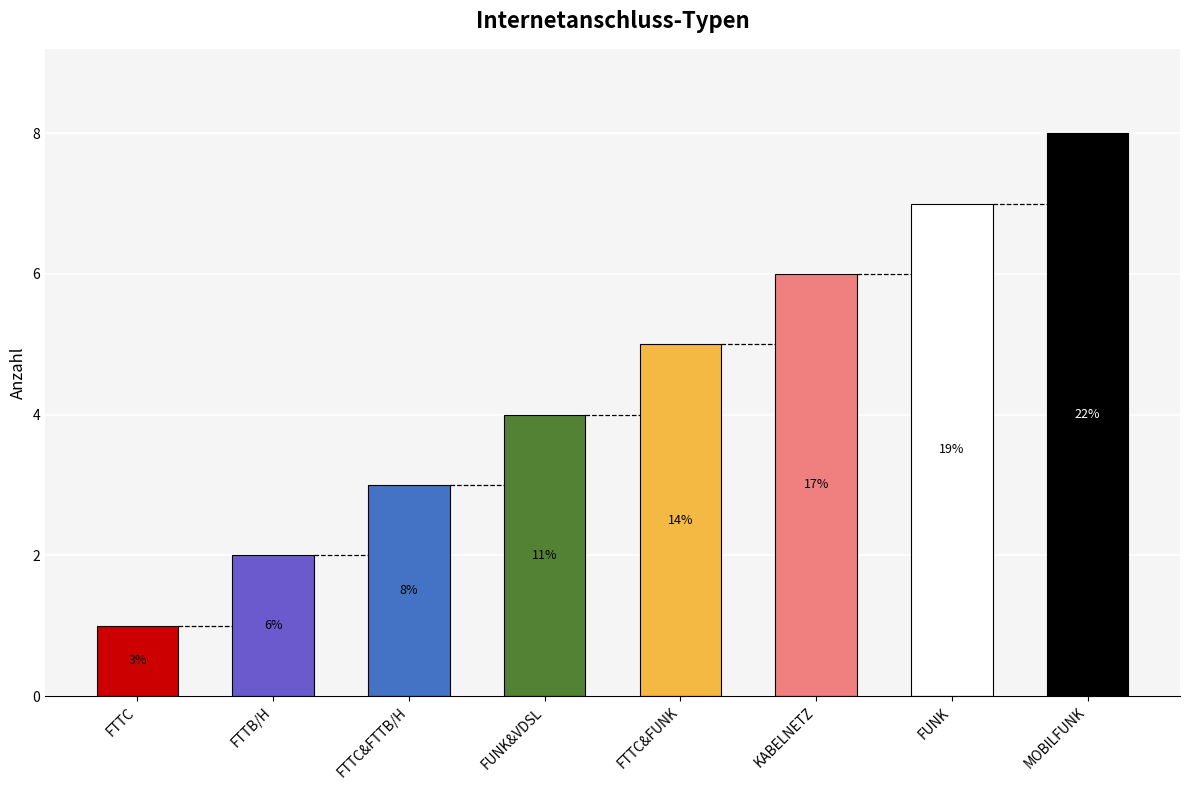

Count the values in the range 3 to 7.

5